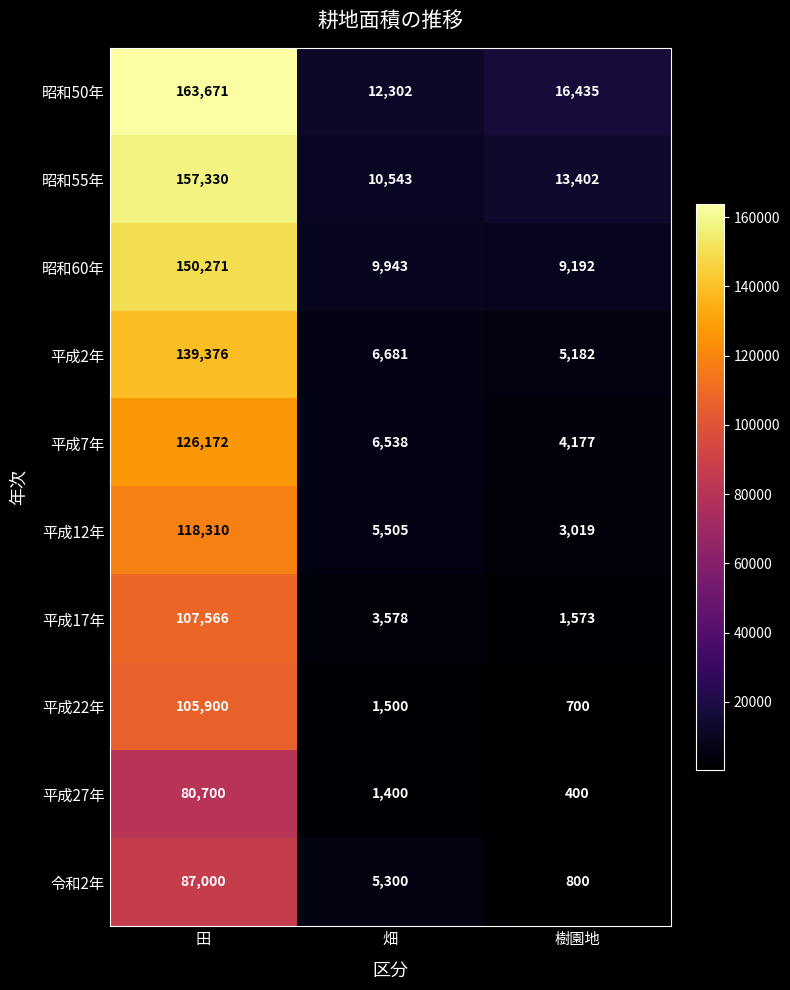

Rank the series at 田 from highest to lowest value.

昭和50年, 昭和55年, 昭和60年, 平成2年, 平成7年, 平成12年, 平成17年, 平成22年, 令和2年, 平成27年